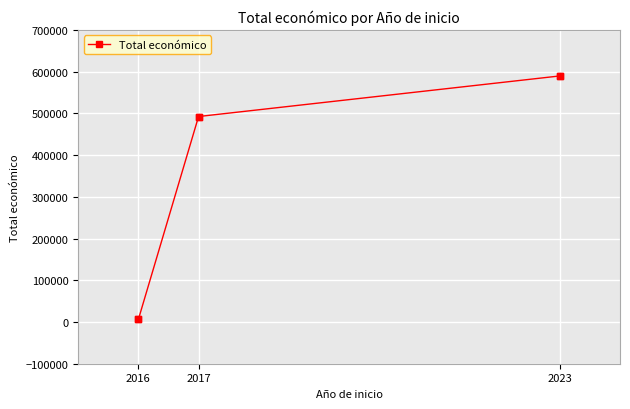

Approximately how many times larger is the value at 2023 compared to 2017?

1.2